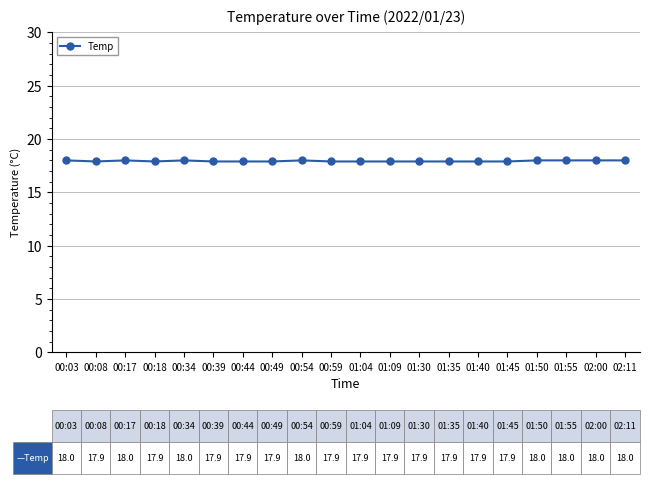

What is the greatest value displayed?

18.0